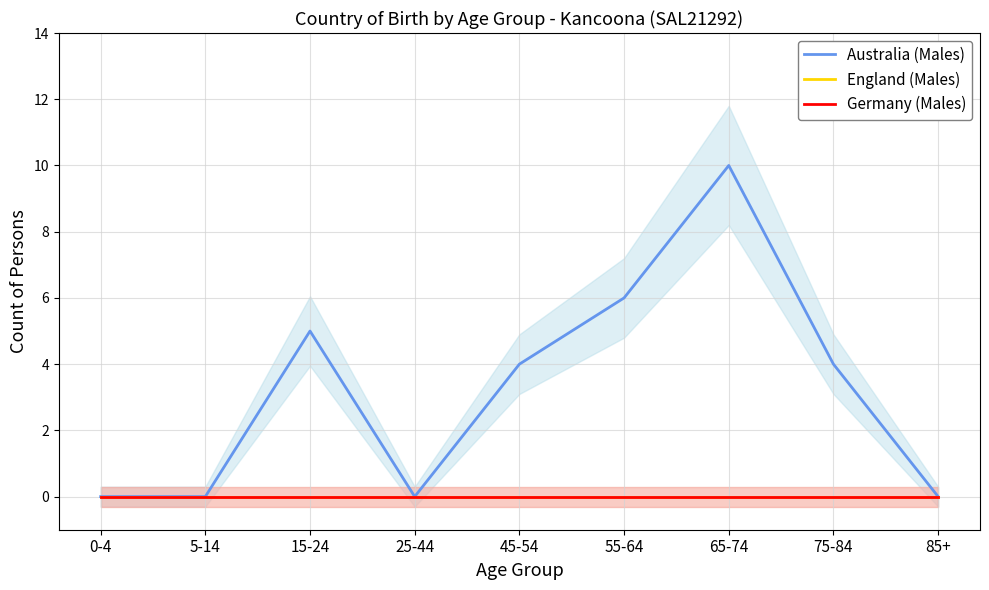

True or false: England (Males) and Germany (Males) intersect in this chart.

False